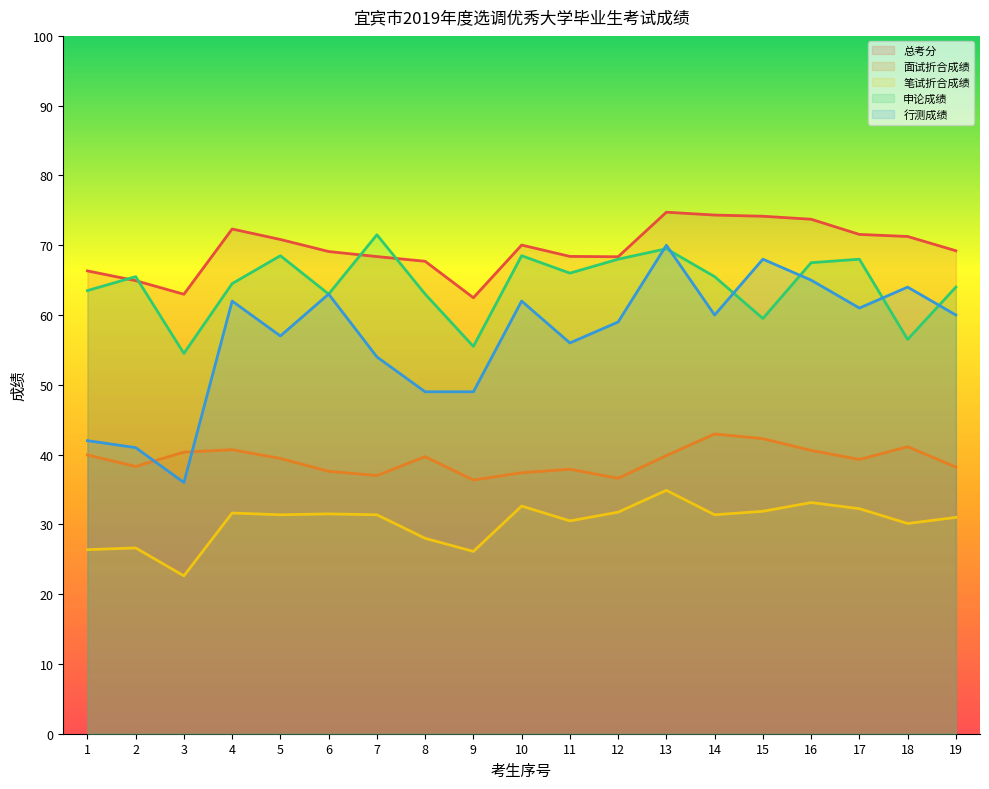

Reading right to left, what are all the values shown in this chart?

总考分: 19=69.2	18=71.3	17=71.5	16=73.7	15=74.2	14=74.3	13=74.7	12=68.3	11=68.4	10=70.0	9=62.5	8=67.7	7=68.4	6=69.1	5=70.8	4=72.3	3=63.0	2=64.9	1=66.3
面试折合成绩: 19=38.2	18=41.1	17=39.3	16=40.6	15=42.3	14=43.0	13=39.9	12=36.6	11=37.9	10=37.4	9=36.4	8=39.7	7=37.0	6=37.6	5=39.5	4=40.7	3=40.4	2=38.3	1=40.0
笔试折合成绩: 19=31.0	18=30.1	17=32.2	16=33.1	15=31.9	14=31.4	13=34.9	12=31.8	11=30.5	10=32.6	9=26.1	8=28.0	7=31.4	6=31.5	5=31.4	4=31.6	3=22.6	2=26.6	1=26.4
申论成绩: 19=64.0	18=56.5	17=68.0	16=67.5	15=59.5	14=65.5	13=69.5	12=68.0	11=66.0	10=68.5	9=55.5	8=63.0	7=71.5	6=63.0	5=68.5	4=64.5	3=54.5	2=65.5	1=63.5
行测成绩: 19=60.0	18=64.0	17=61.0	16=65.0	15=68.0	14=60.0	13=70.0	12=59.0	11=56.0	10=62.0	9=49.0	8=49.0	7=54.0	6=63.0	5=57.0	4=62.0	3=36.0	2=41.0	1=42.0